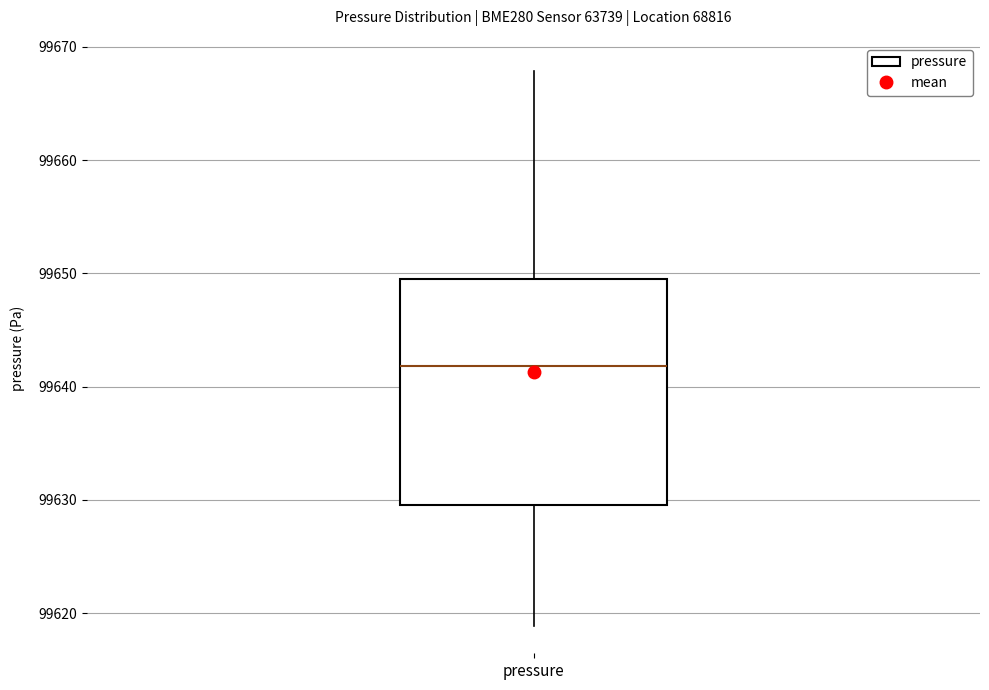

Transcribe this box plot: give where the median line is, the range the box spans, and where the two whiskers end, as read against the y-axis. The values are not printed on the chart, so give them approximately, as read against the axis.

median 99642, box 99630 to 99649, whiskers 99619 to 99668